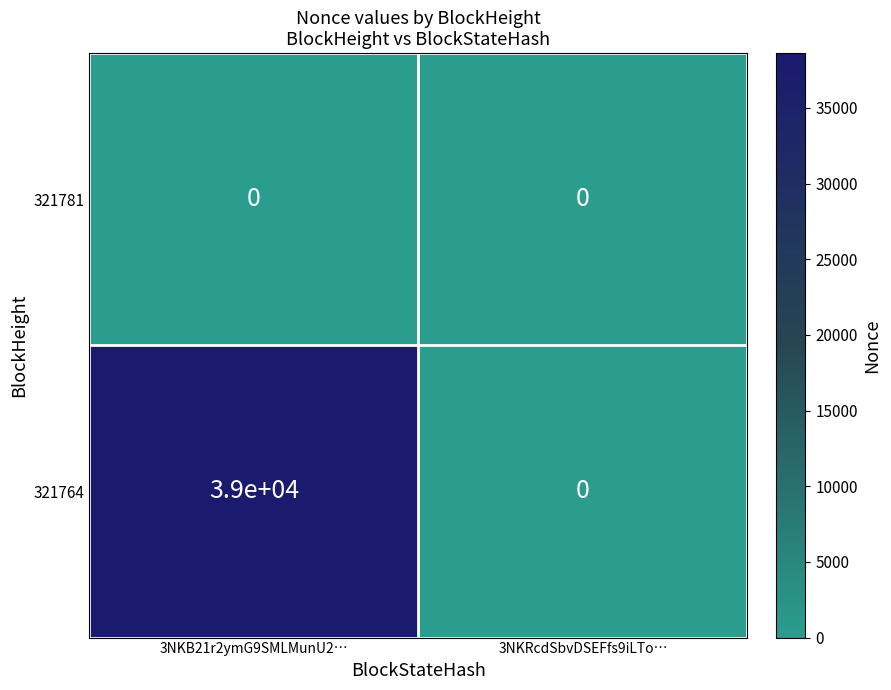

What is the greatest value displayed?

39000